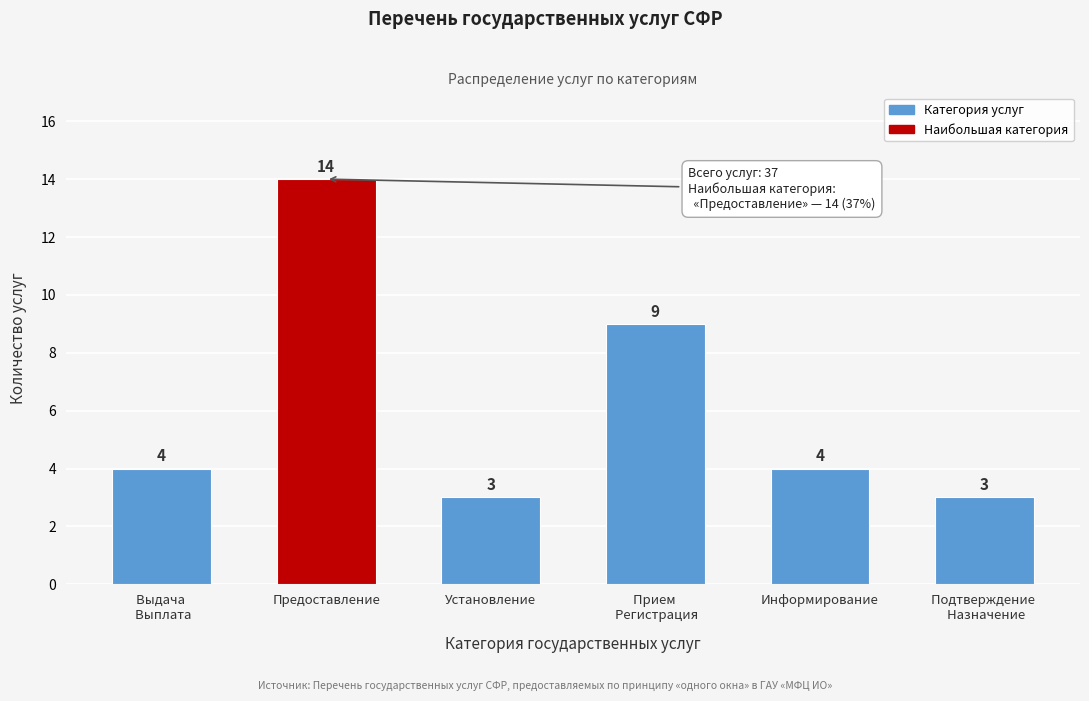

Reading left to right, list all the values displayed in this chart.

4	14	3	9	4	3